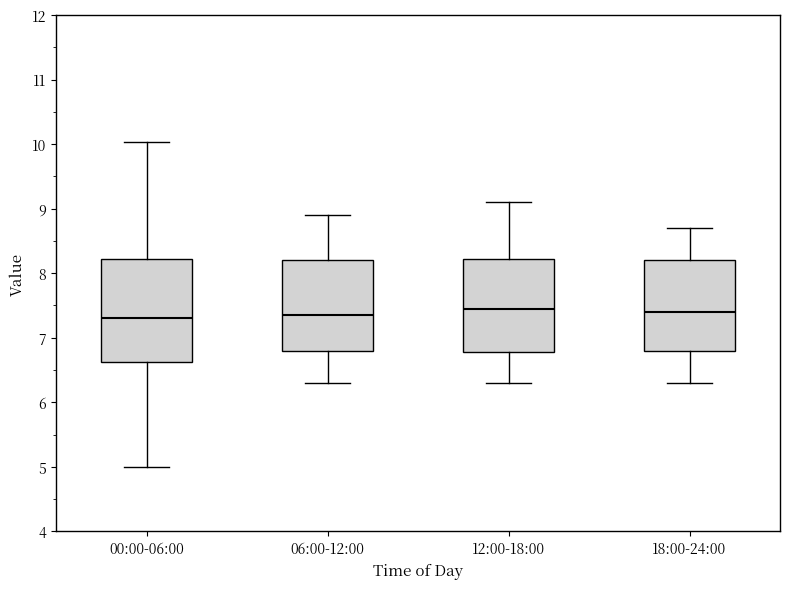

Where is the upper edge of the box for 06:00-12:00 on the y-axis? The values are not printed on the chart, so give them approximately, as read against the axis.

8.2